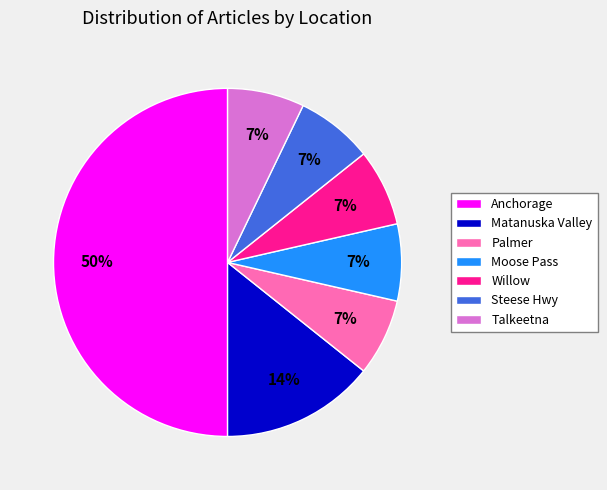

Is Talkeetna the majority of the pie?

No